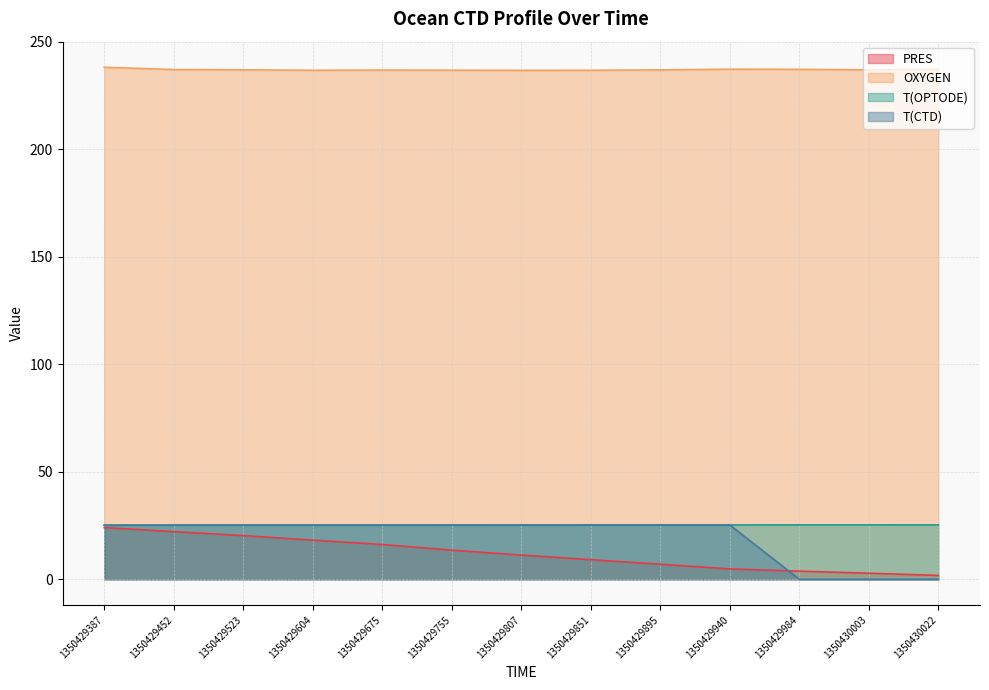

Which series changed the most between 1350429452 and 1350429851?

PRES